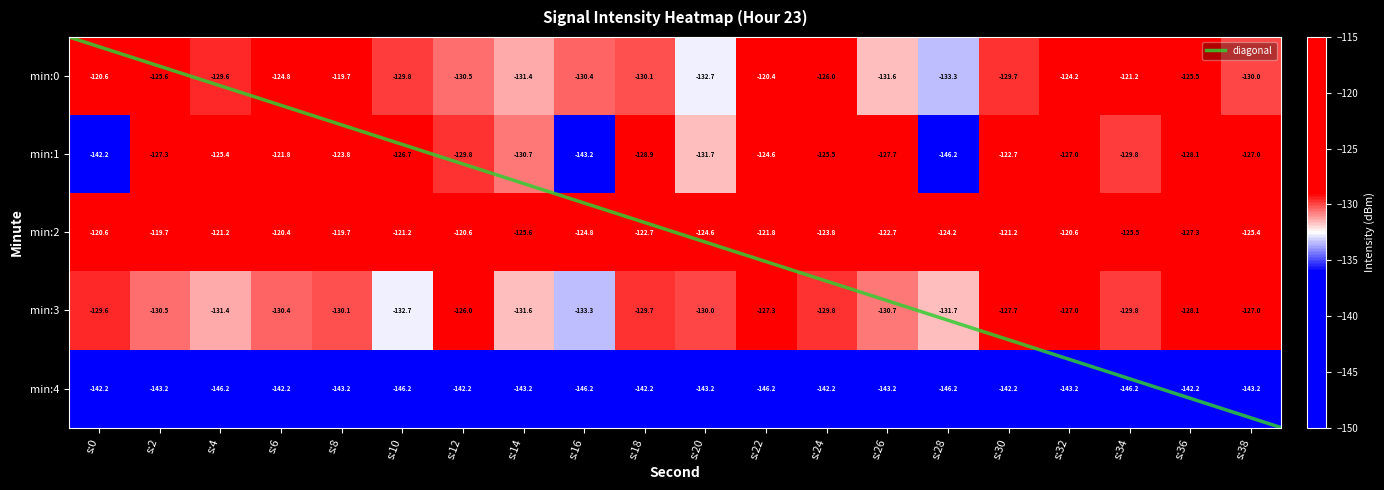

What is the highest value of the 2 series?

-119.7